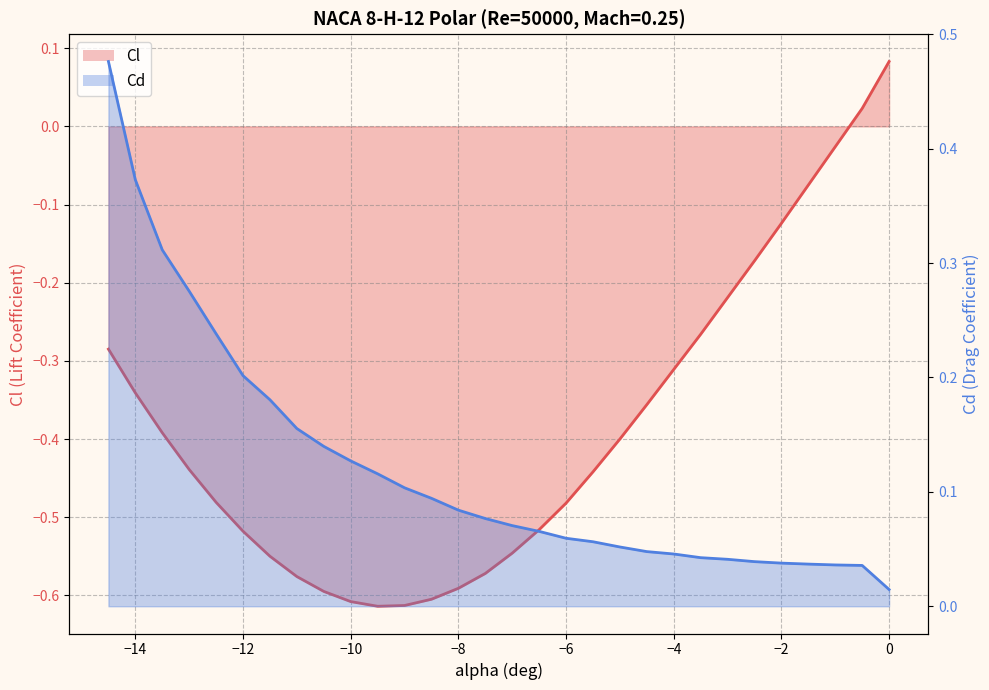

What are all the series names shown in the legend?

Cl (line), Cd (line)